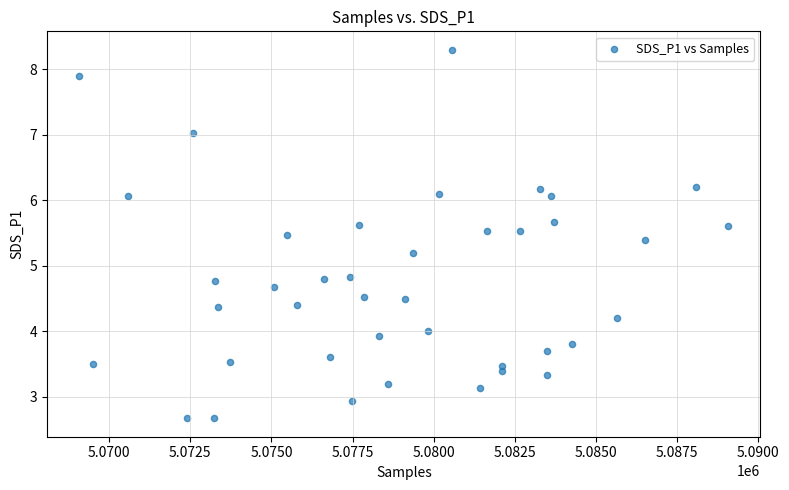

What is the range of Y values (max minus min)?

5.6